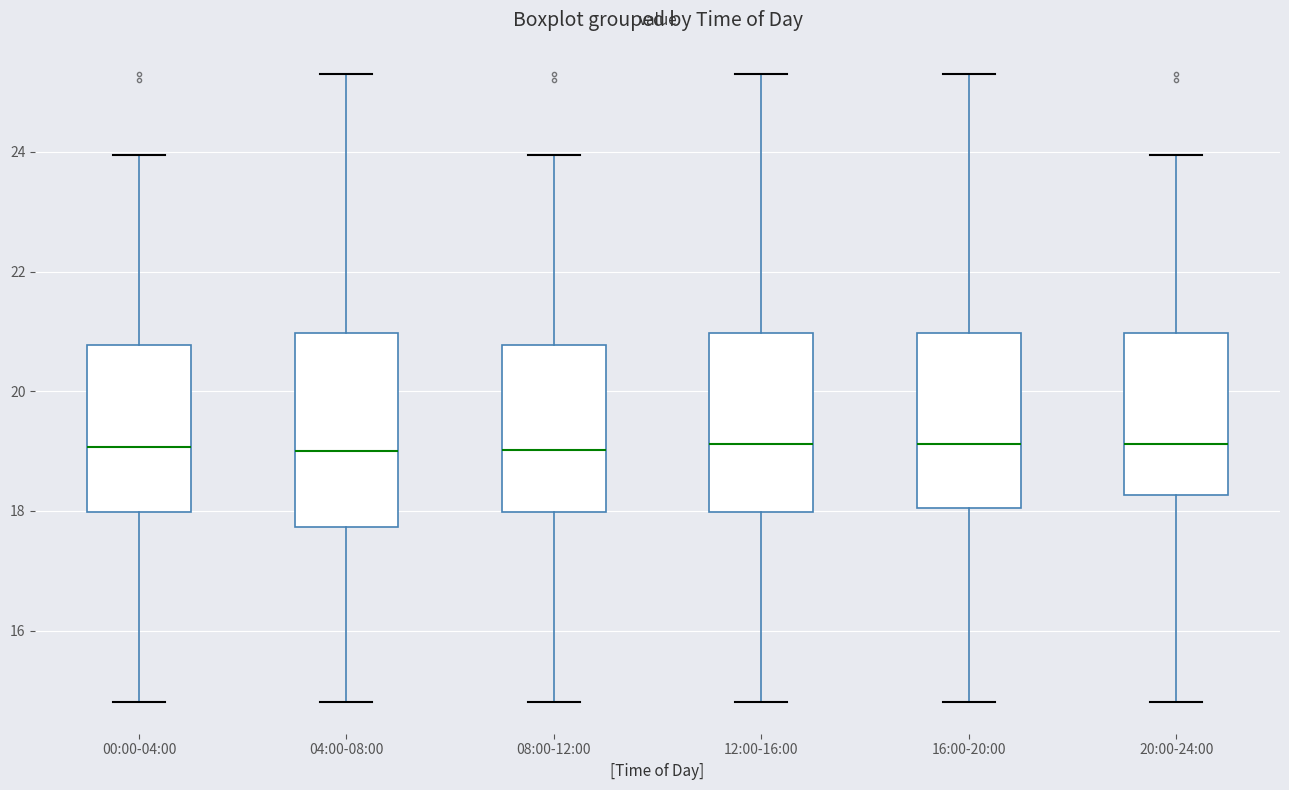

Where does the lower whisker of the box for 00:00-04:00 end on the y-axis? The values are not printed on the chart, so give them approximately, as read against the axis.

14.8